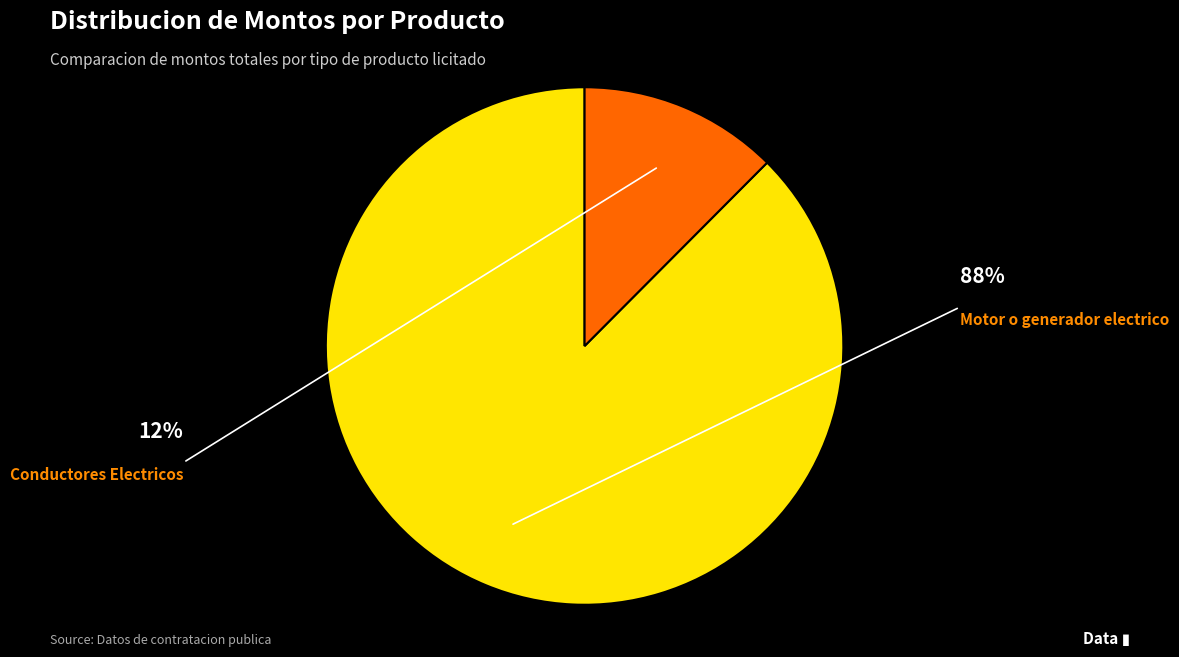

Is there a majority slice in this chart?

Yes